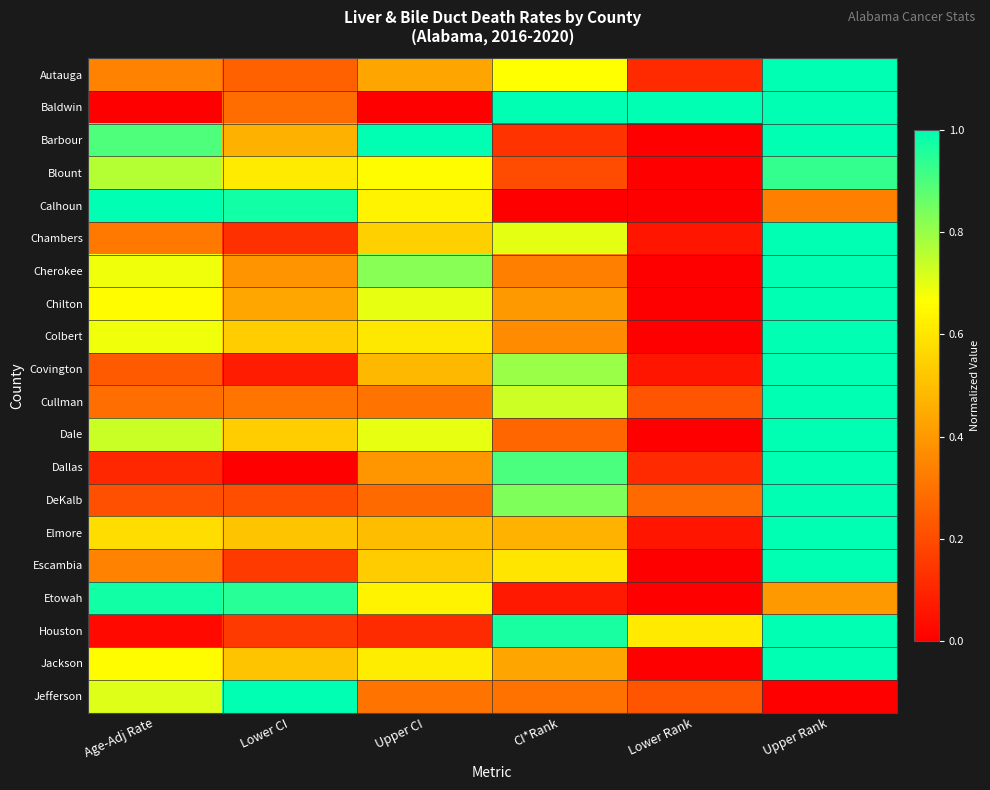

What is the spread (max minus min) of values at CI*Rank?

1.0